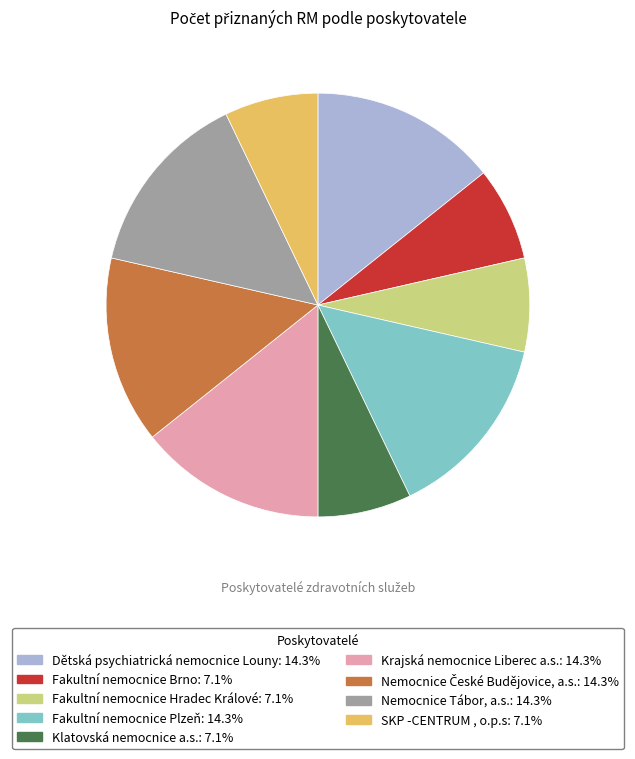

Between Dětská psychiatrická nemocnice Louny and SKP -CENTRUM , o.p.s, which is larger?

Dětská psychiatrická nemocnice Louny